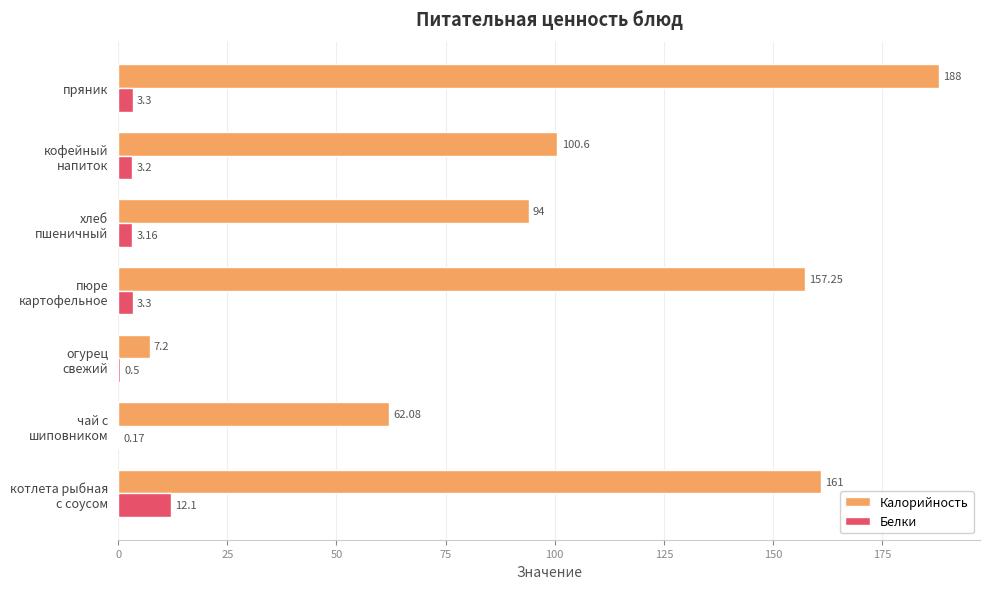

What is the average value of the Калорийность series?

110.0